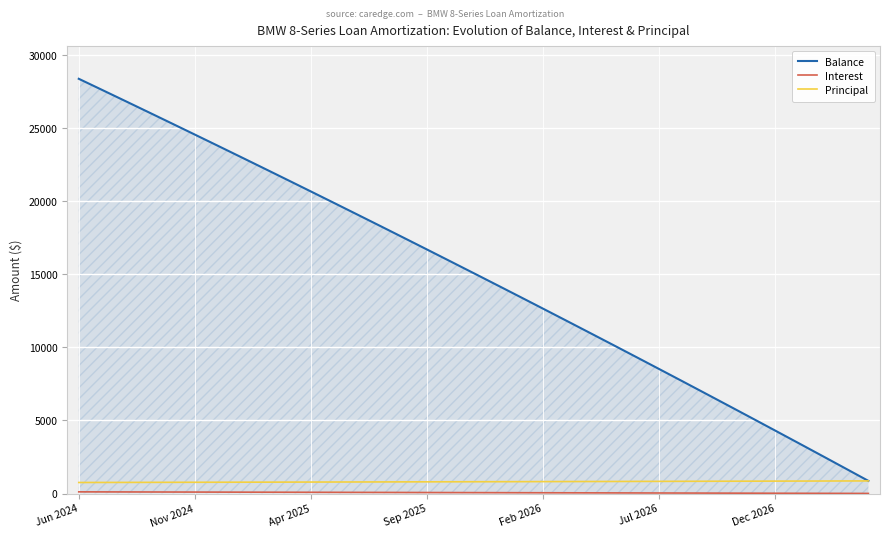

What is the sum of all Principal values?

28272.0